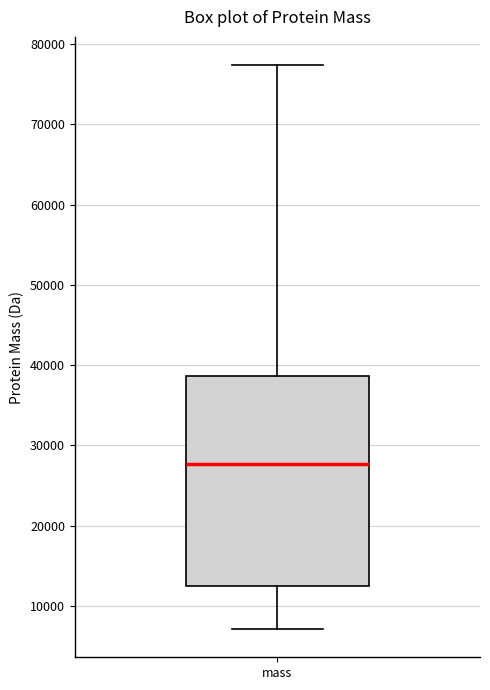

Transcribe this box plot: give where the median line is, the range the box spans, and where the two whiskers end, as read against the y-axis. The values are not printed on the chart, so give them approximately, as read against the axis.

median 28000, box 13000 to 39000, whiskers 7000 to 77000